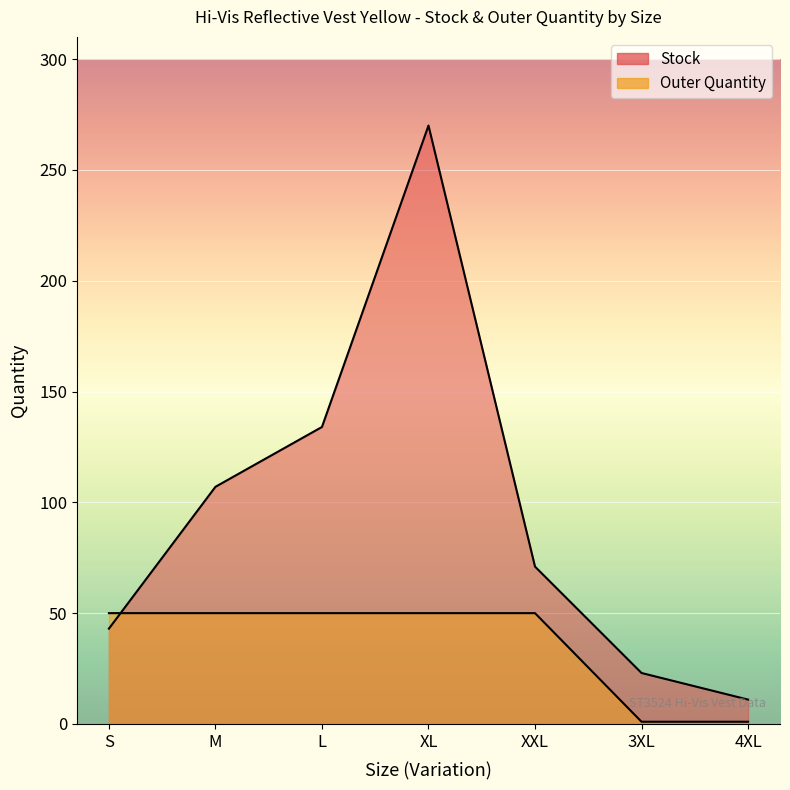

What are all the series names shown in the legend?

Stock, Outer Quantity